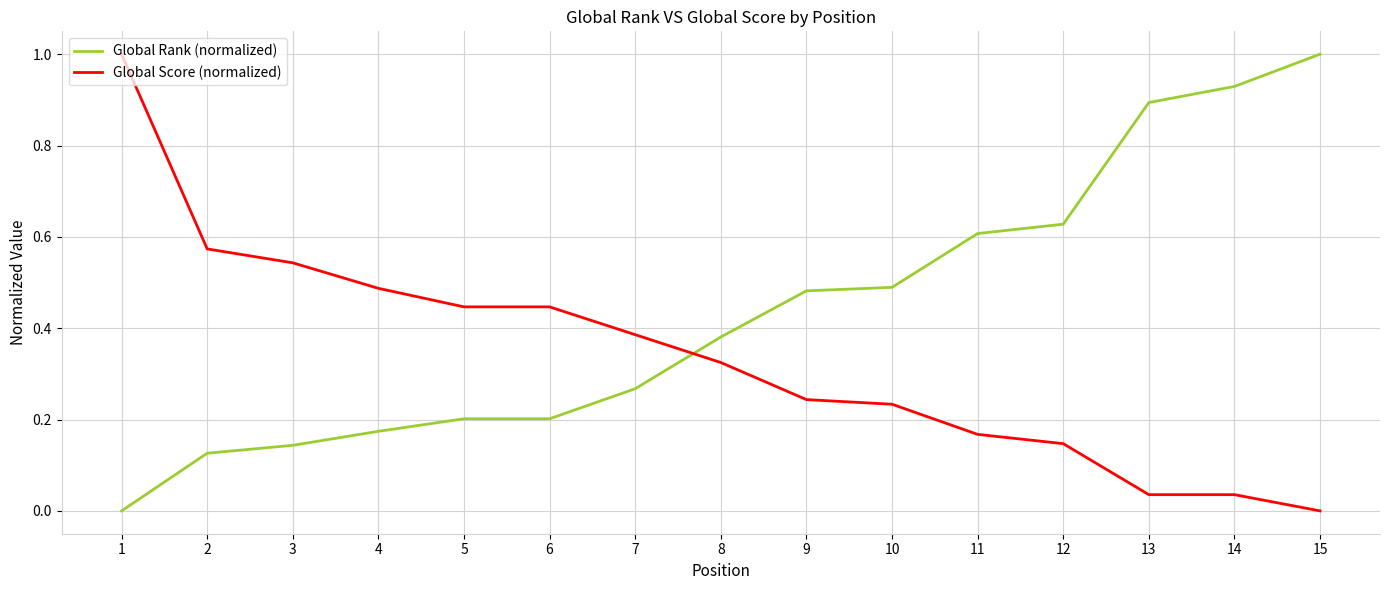

What is the maximum value for Global Score (normalized)?

1.0